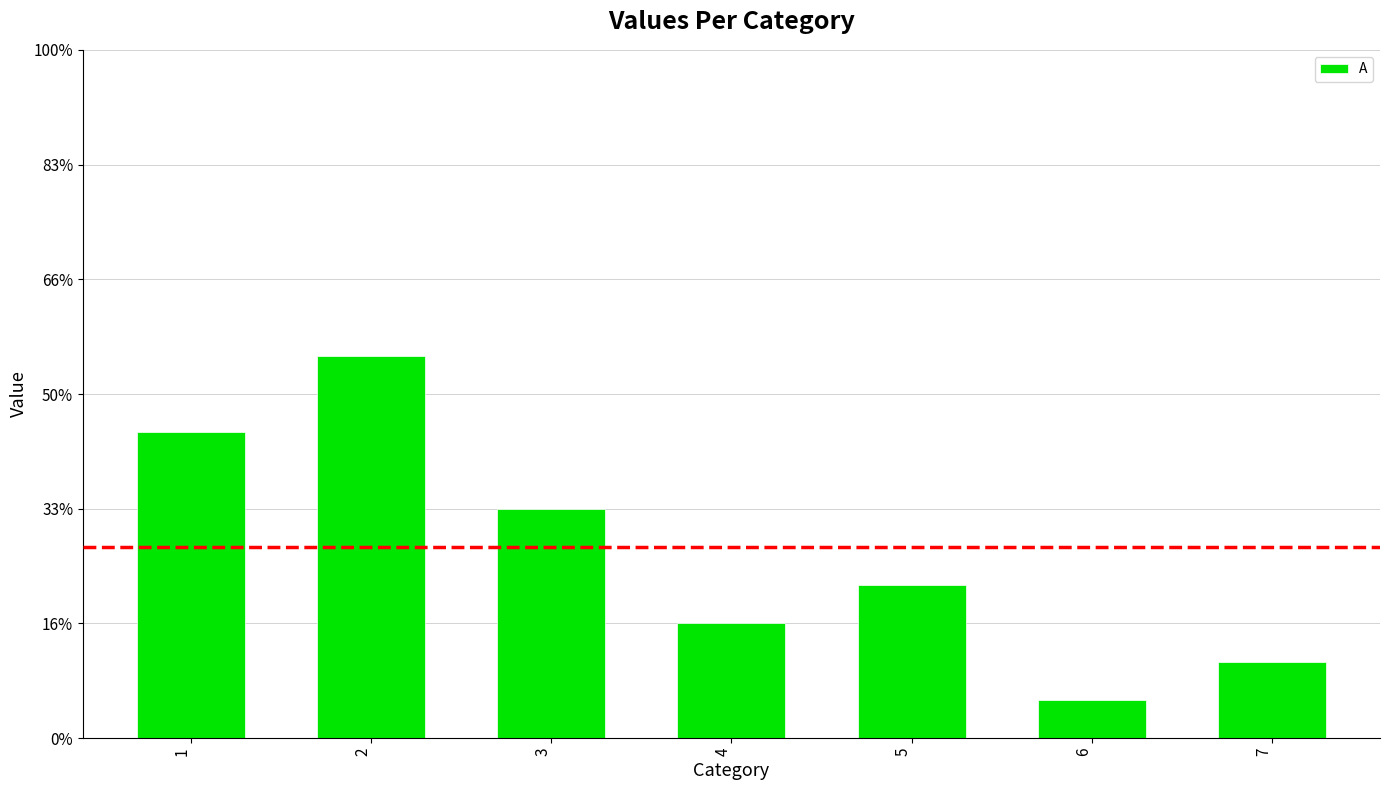

Reading left to right, transcribe all the data shown in this chart.

1=8	2=10	3=6	4=3	5=4	6=1	7=2